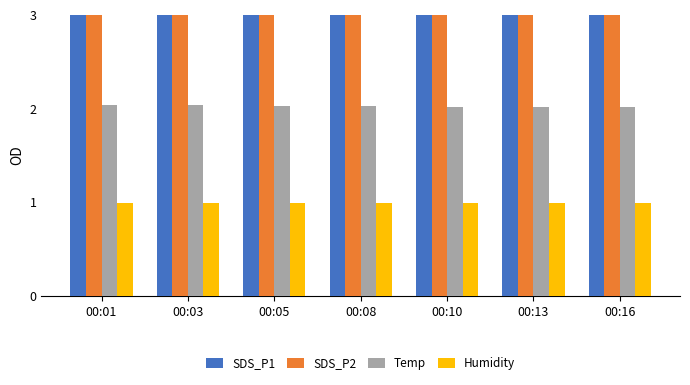

Which series changed the most between 00:08 and 00:13?

SDS_P1